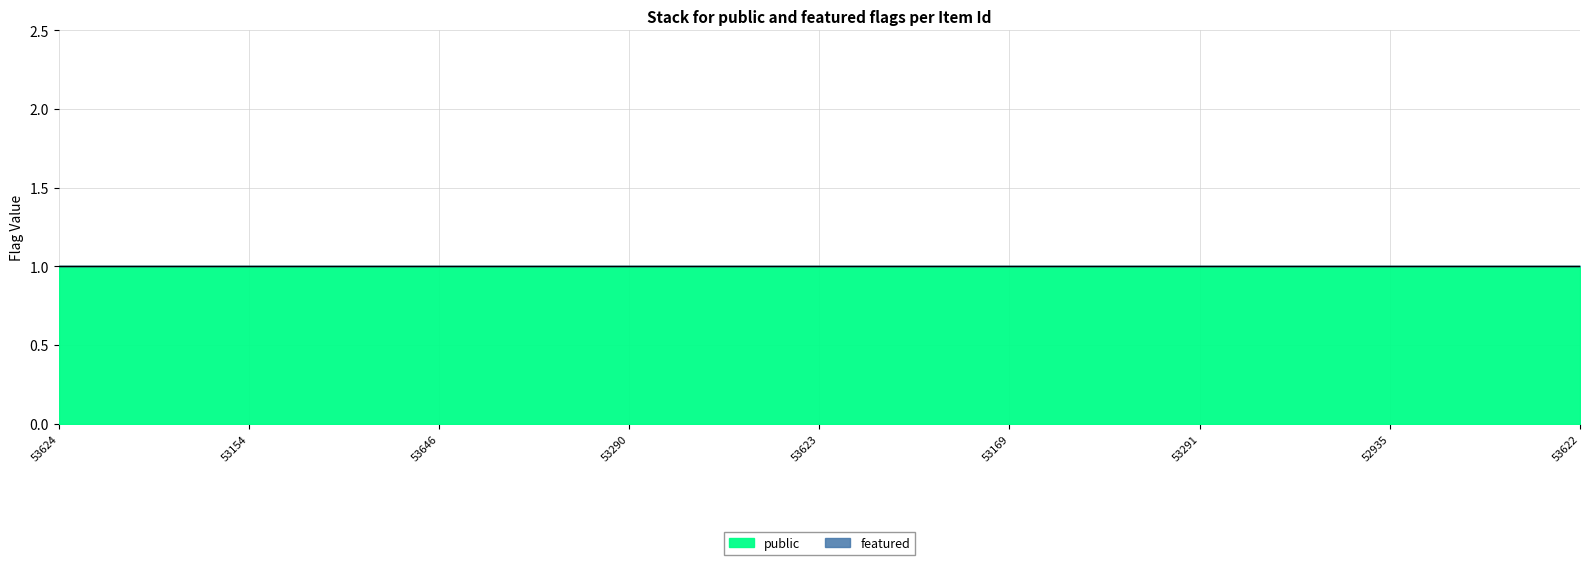

Which category has the lowest value in the public series?

53624